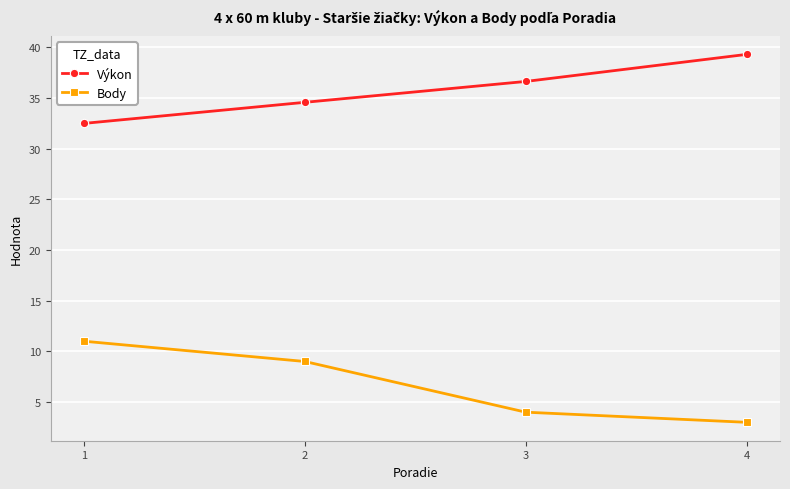

At which category does the chart reach its peak across all series?

4